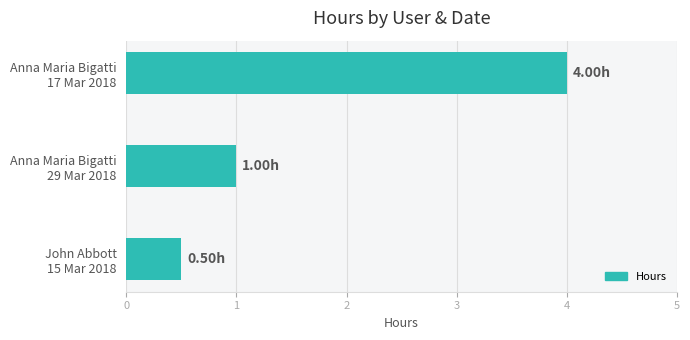

How many bars are there in total?

3